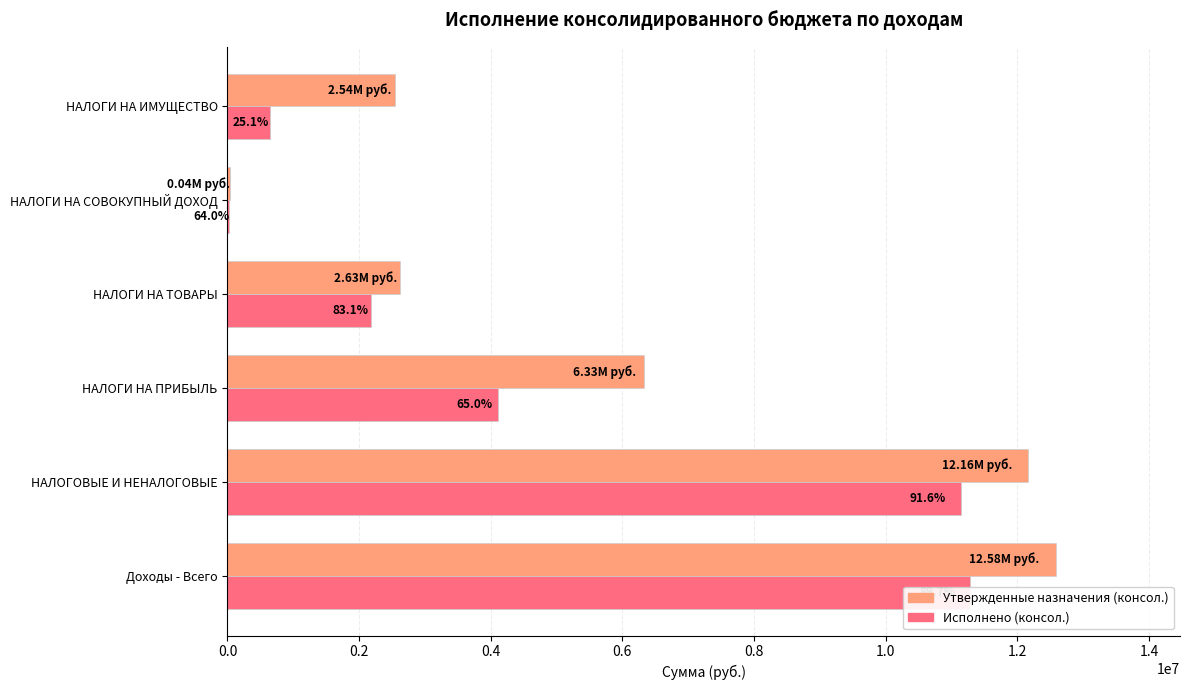

Which series has the largest range (max minus min)?

Утвержденные назначения (консол.)